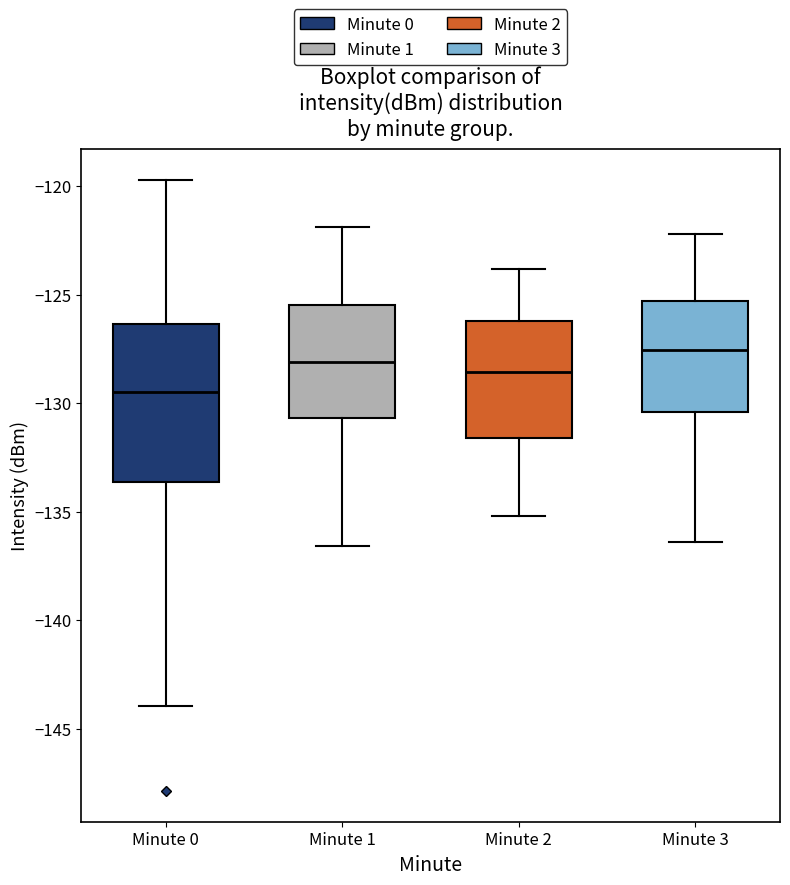

Which box is the tallest, from its lower edge to its upper edge?

Minute 0